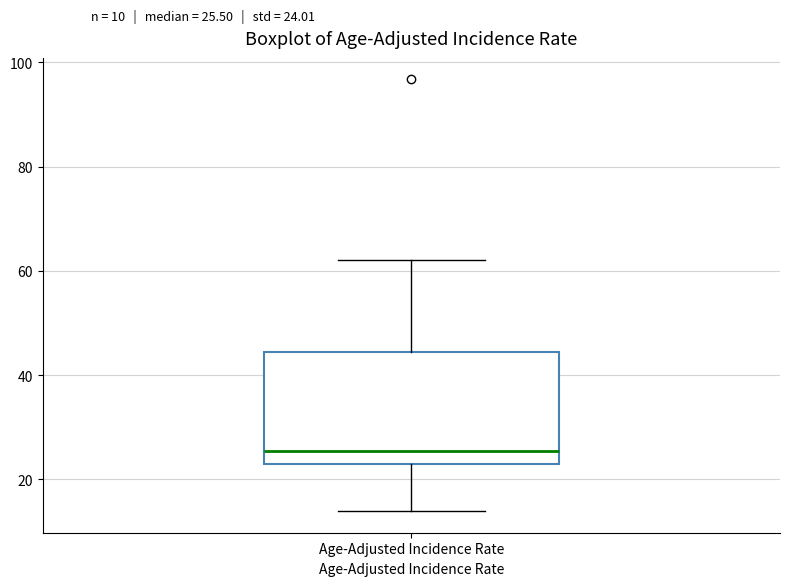

Where does the lower whisker of the box for Age-Adjusted Incidence Rate end on the y-axis? The values are not printed on the chart, so give them approximately, as read against the axis.

14